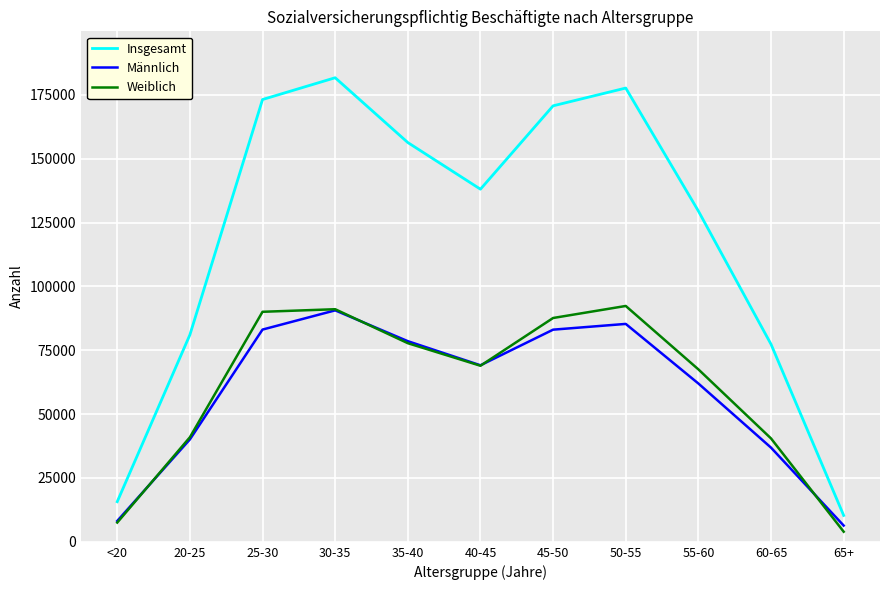

The Weiblich series shows 40472 at 60-65. True or false?

True